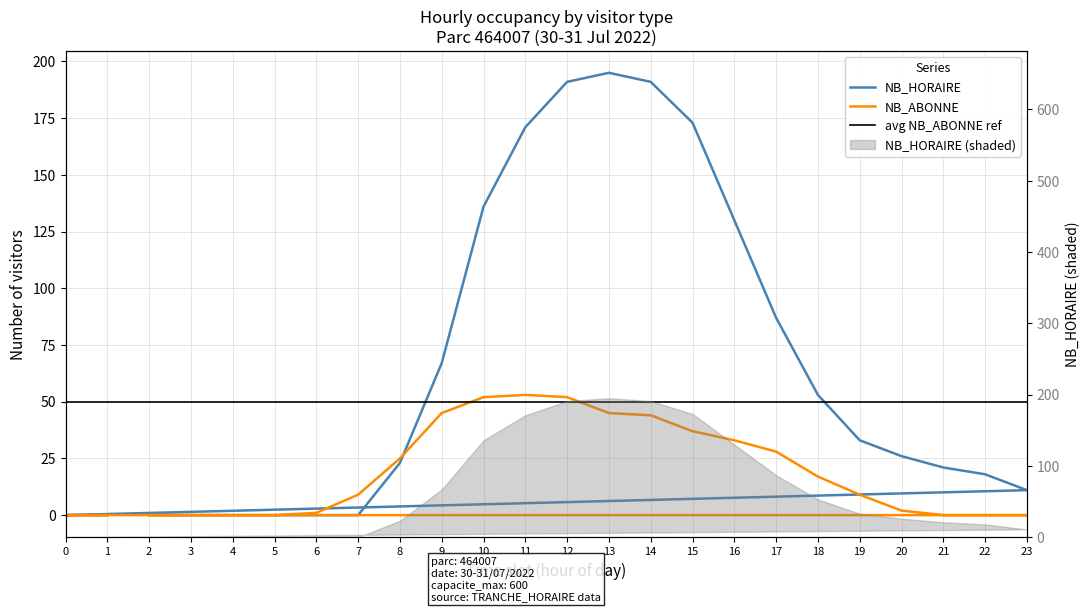

Between 10 and 0, which series saw the biggest shift?

NB_HORAIRE